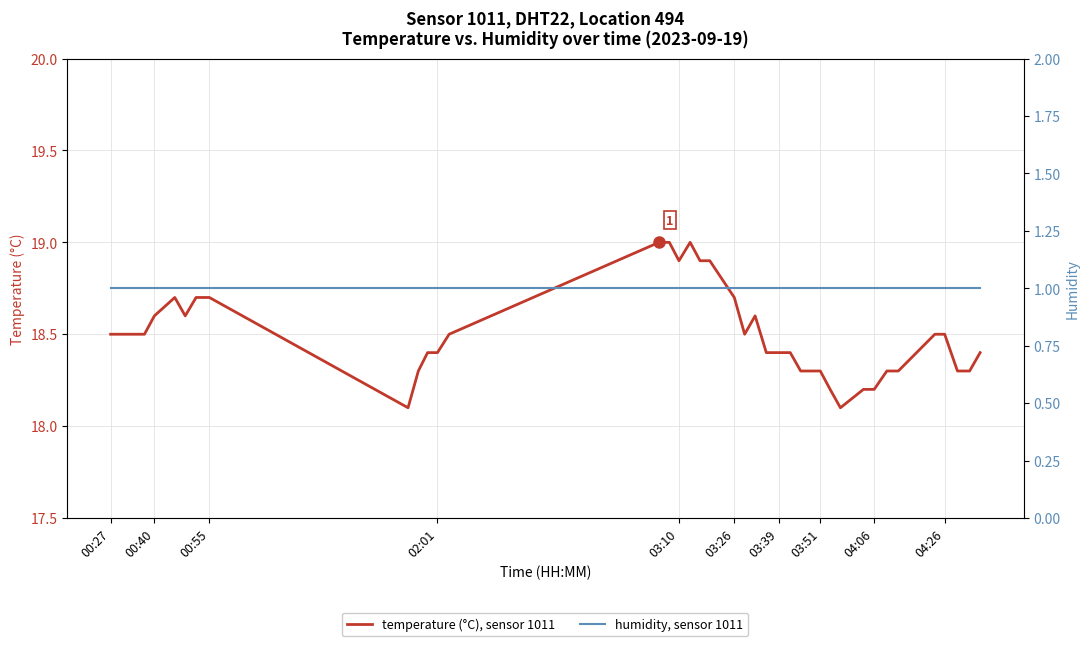

At which label is humidity, sensor 1011 closest to 1?

00:27